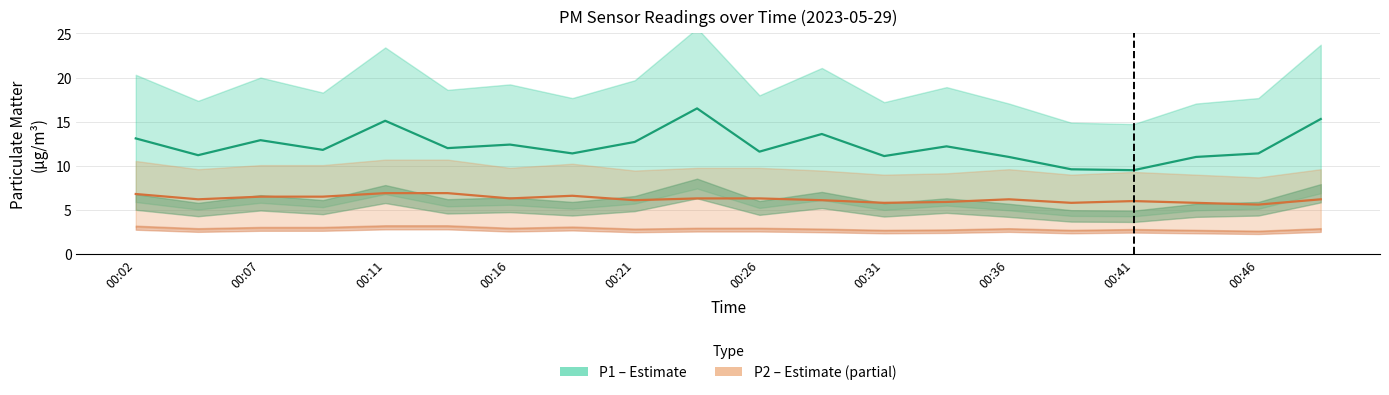

What is the difference between the second highest and second lowest values in the P1 (PM2.5 coarse) series?

5.7